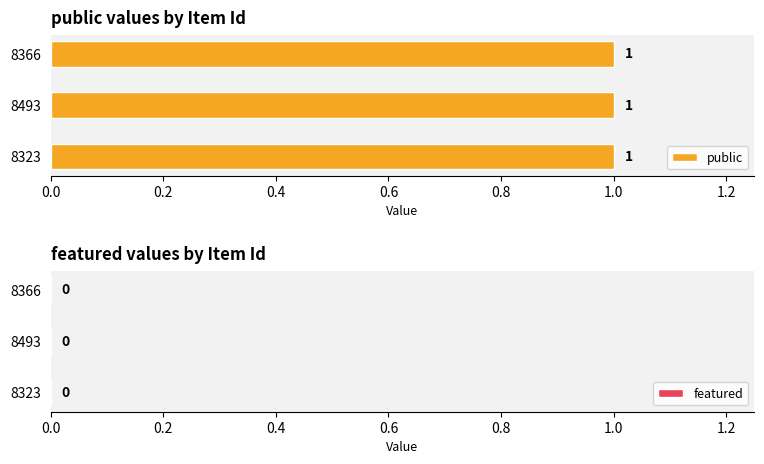

Which label corresponds to the largest value in the chart?

8323